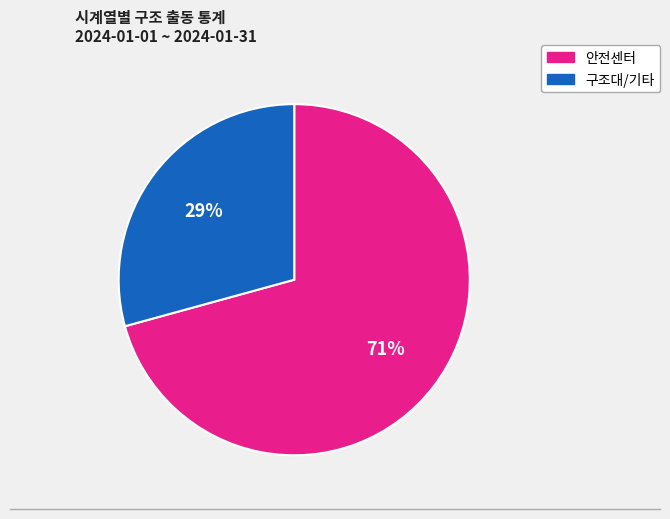

Is there a majority slice in this chart?

Yes